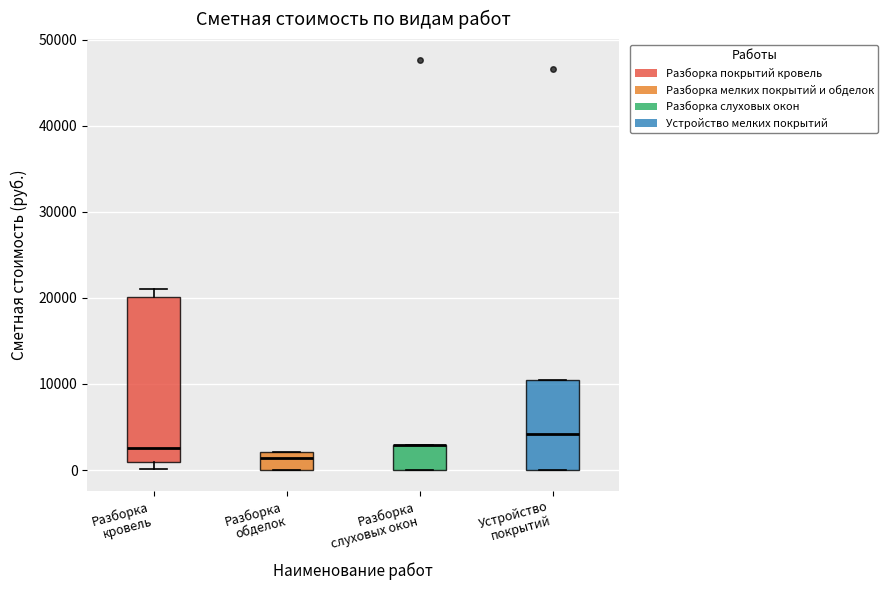

Comparing the boxes themselves (not the whiskers), which one is the tallest?

Разборка кровель